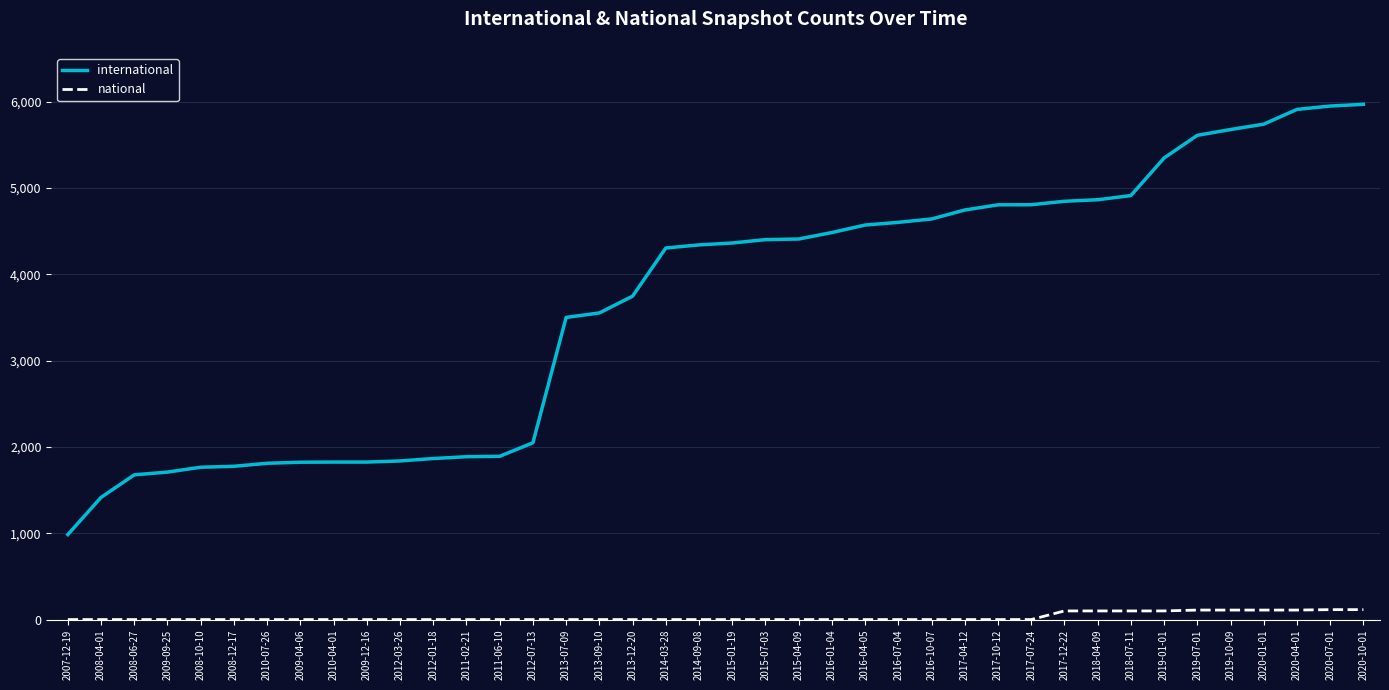

Which series has the largest range (max minus min)?

international